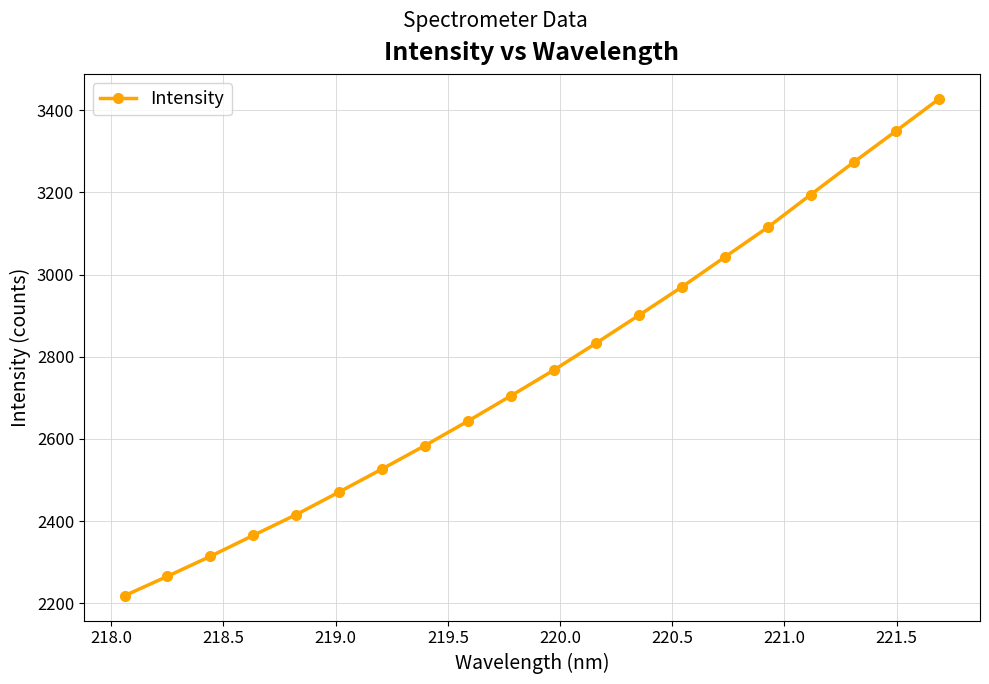

True or false: there are more than 1 points higher than both neighbors.

False